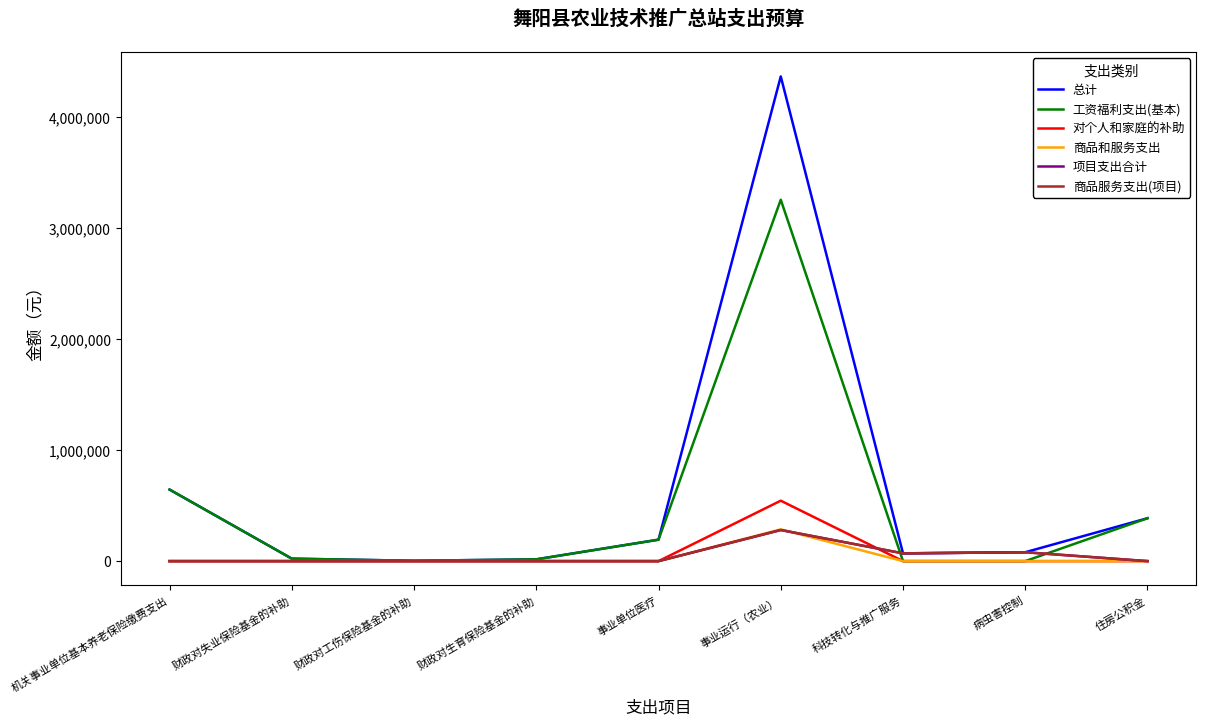

Is this an area chart (filled region under the line)?

No